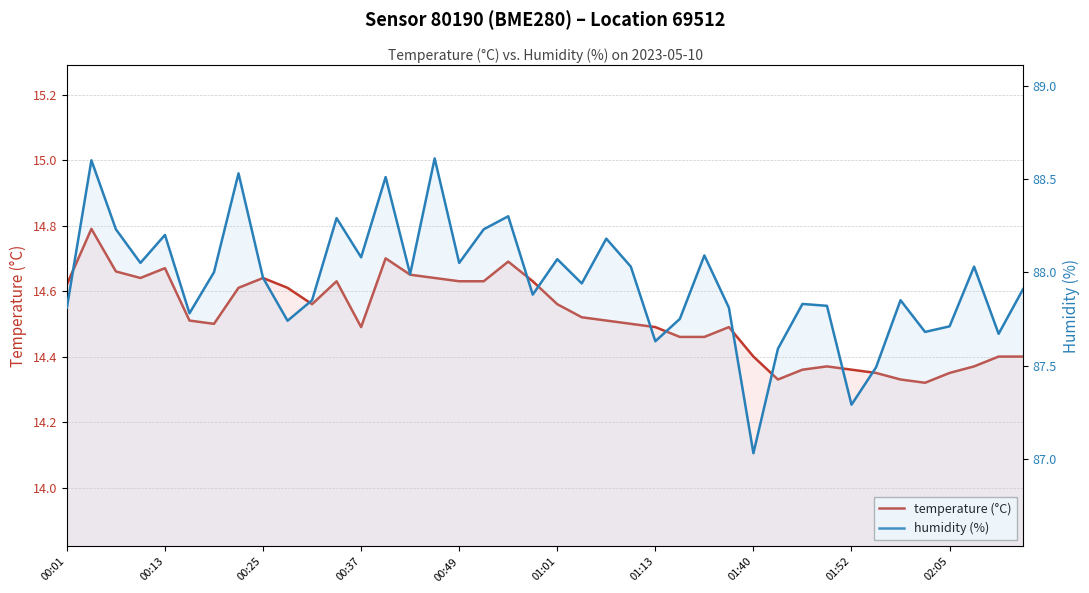

What is the sum of all temperature (°C) values?

580.8